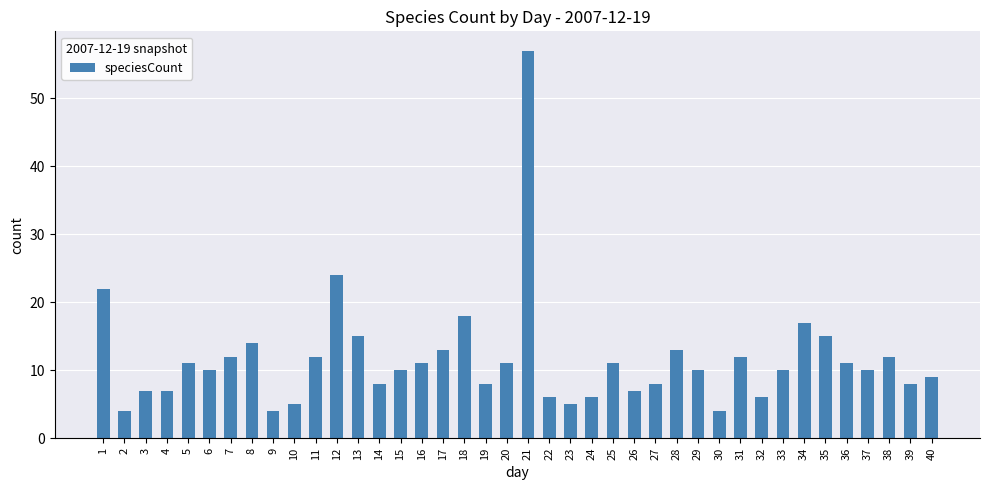

What is the change in value from 13 to 26?

-8